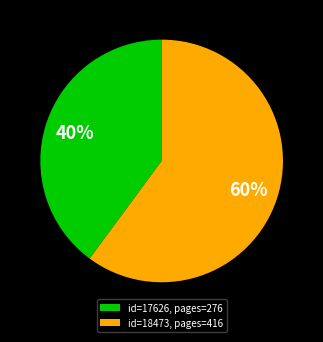

Combined, do id=18473, pages=416 and id=17626, pages=276 account for over 50%?

Yes